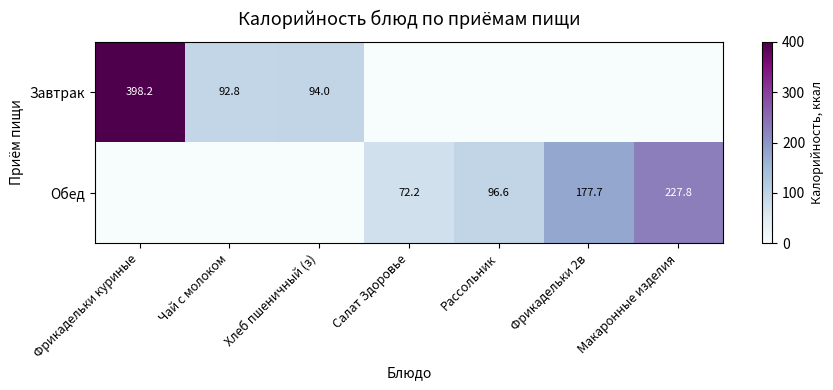

Is it true that Обед equals 96.6 at Рассольник?

True